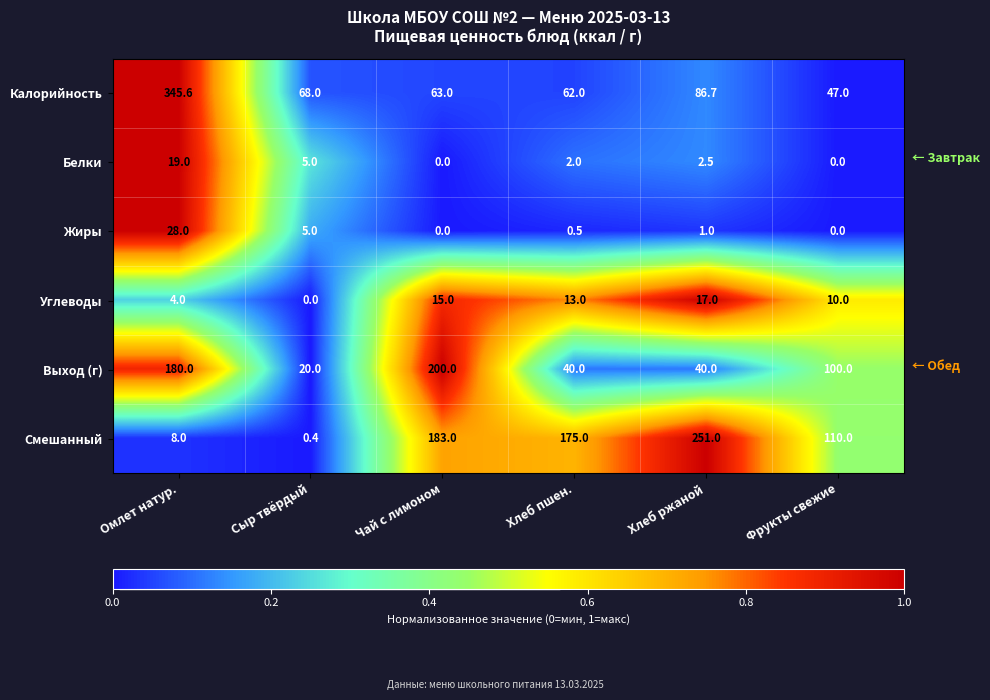

What is the approximate value of Белки at Сыр твёрдый?

5.0